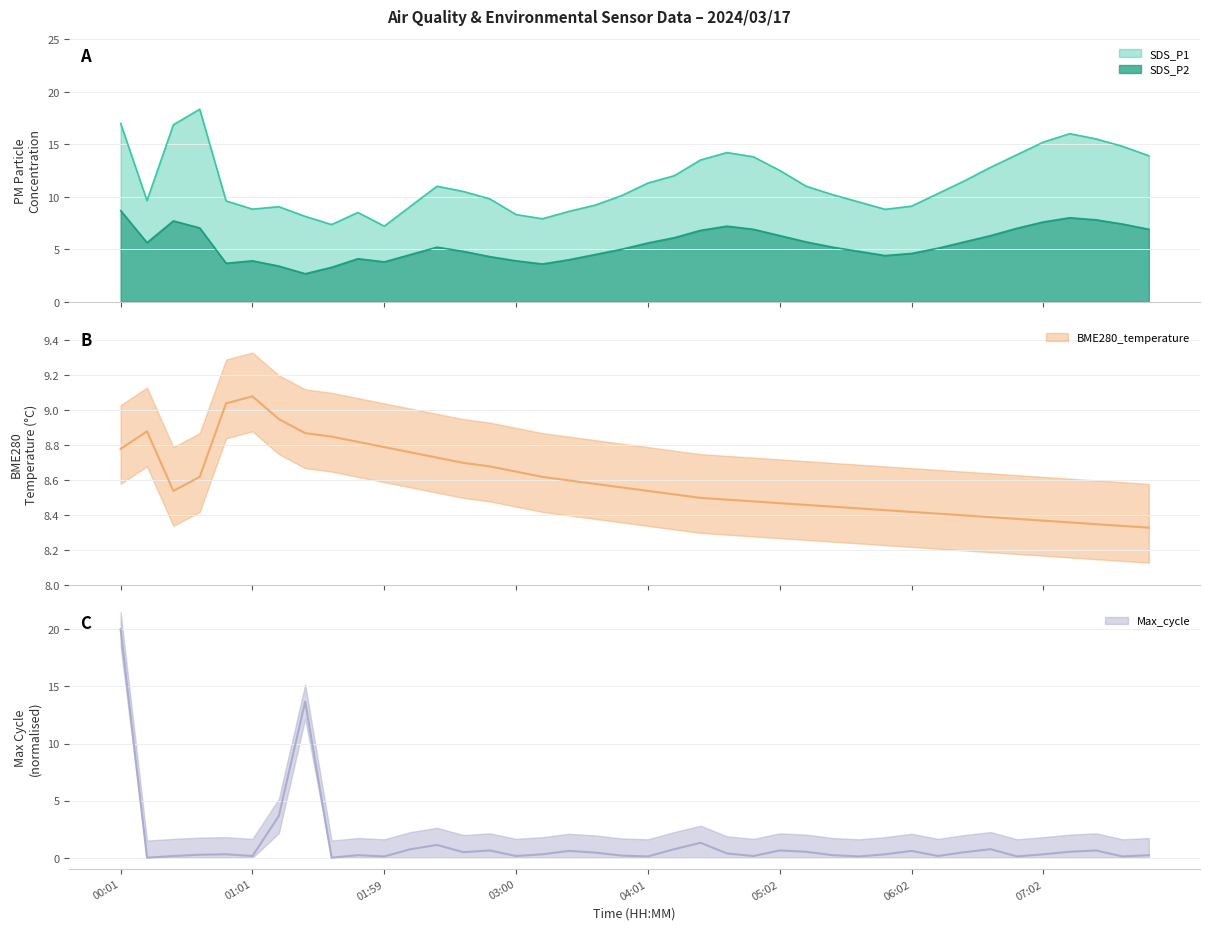

Rank the categories by Max_cycle_scaled value from lowest to highest.

00:13, 01:35, 01:59, 04:01, 05:38, 06:50, 07:38, 00:25, 01:01, 03:00, 04:49, 06:14, 03:49, 01:47, 05:26, 07:50, 00:37, 00:49, 03:12, 05:50, 07:02, 04:37, 03:37, 02:36, 06:26, 05:14, 07:14, 03:25, 06:02, 02:48, 05:02, 07:26, 02:11, 04:13, 06:38, 02:24, 04:25, 01:14, 01:26, 00:01